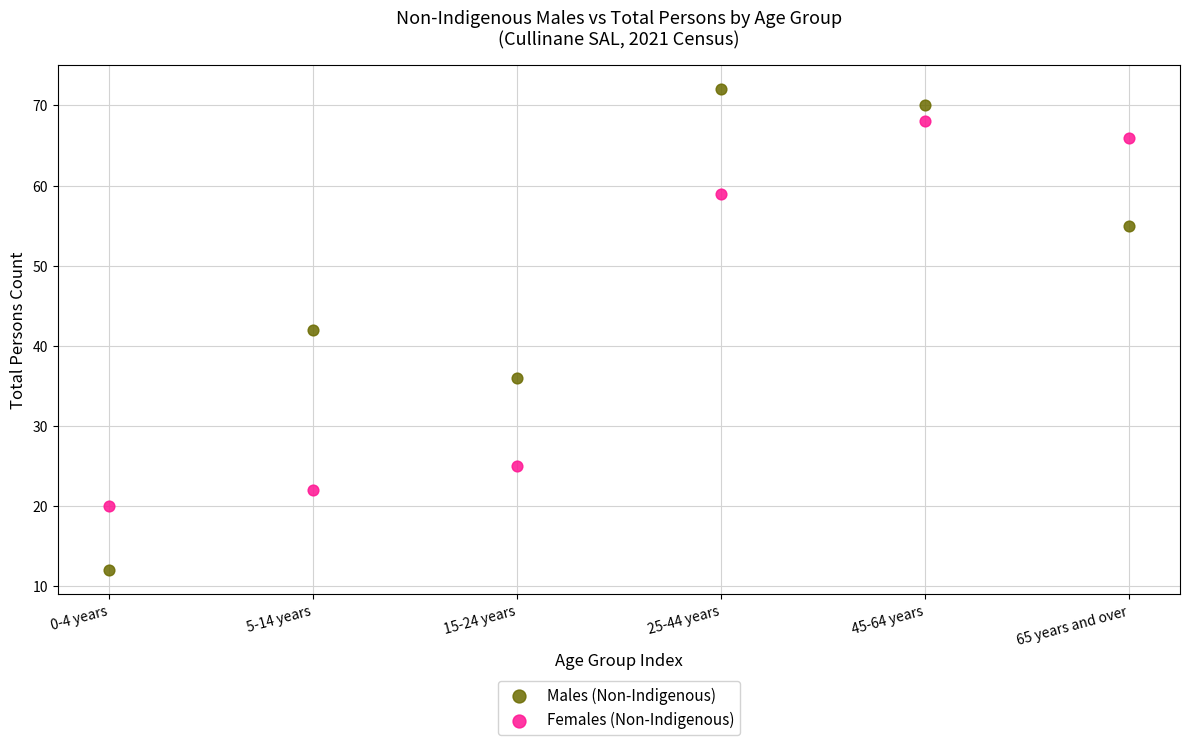

Which series reaches the minimum Y coordinate?

Males (Non-Indigenous)